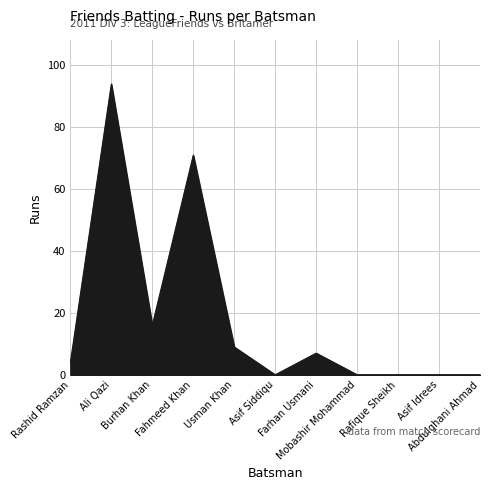

What is the difference between the maximum and second lowest values?

94